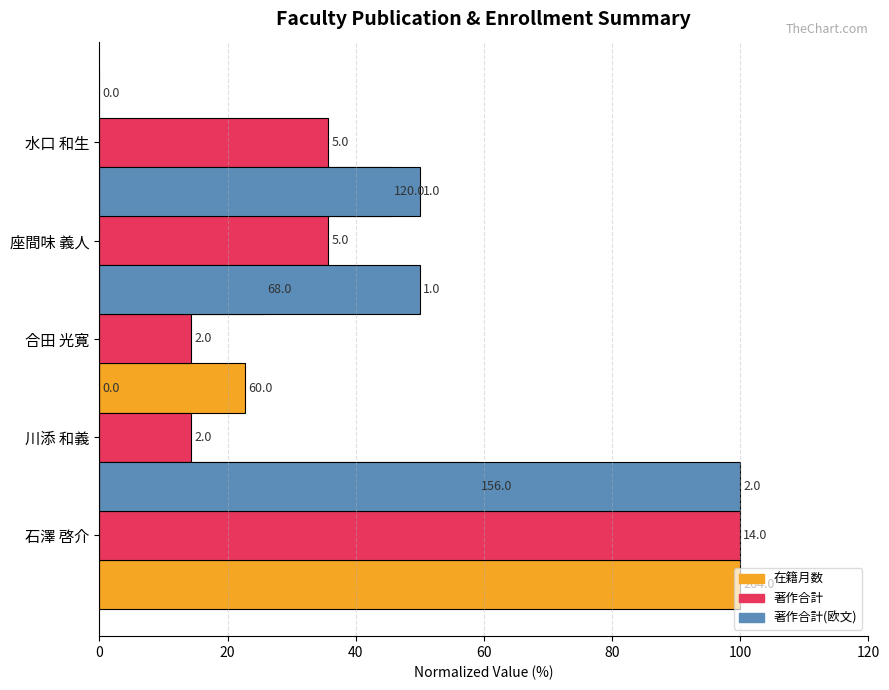

Which series has the largest total across all categories?

在籍月数